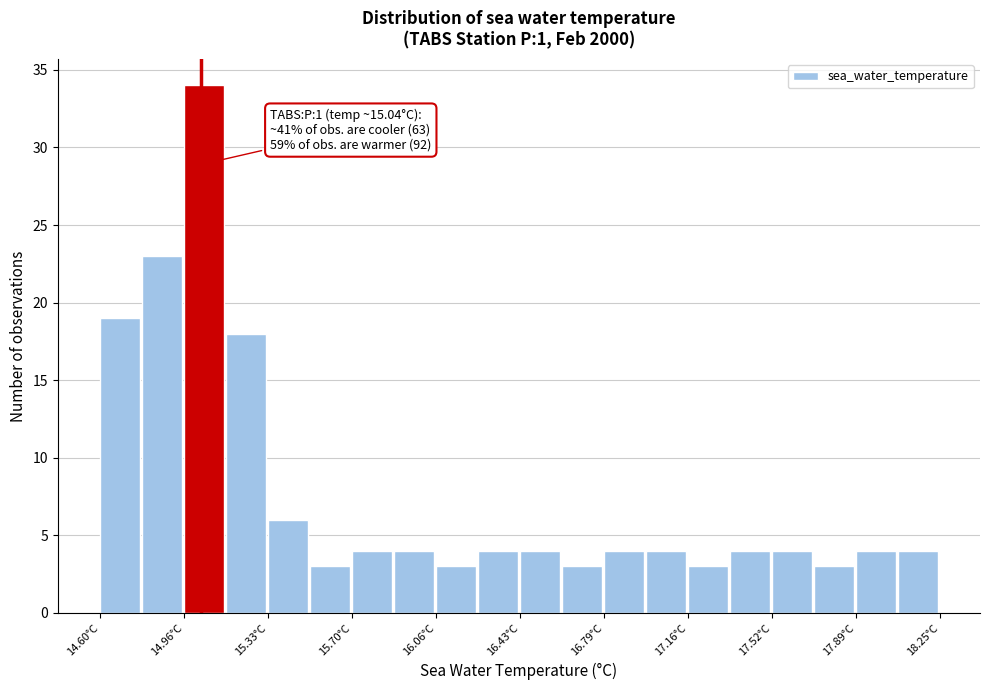

Around what value on the x-axis is the tallest bar? Give the approximate position of its centre, as read against the axis.

15.05